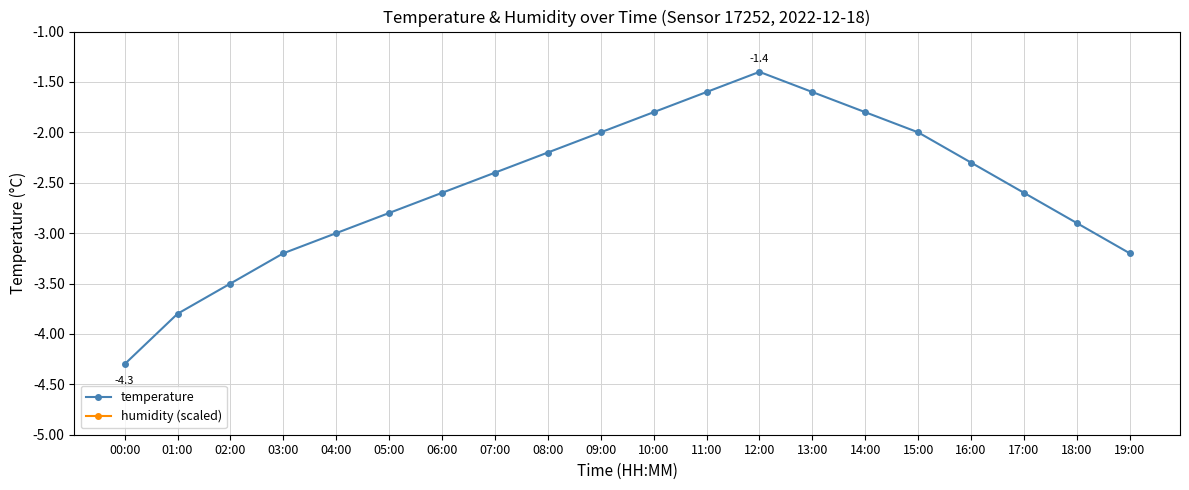

Does the chart display data point markers on the line(s)?

Yes